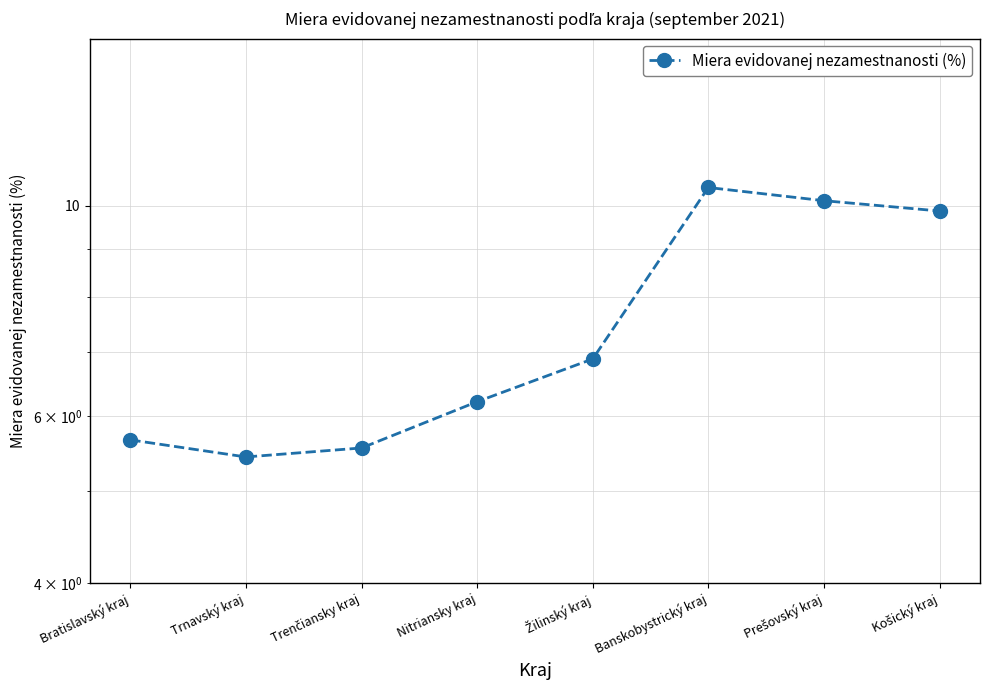

Where does the data first go above 6?

Nitriansky kraj